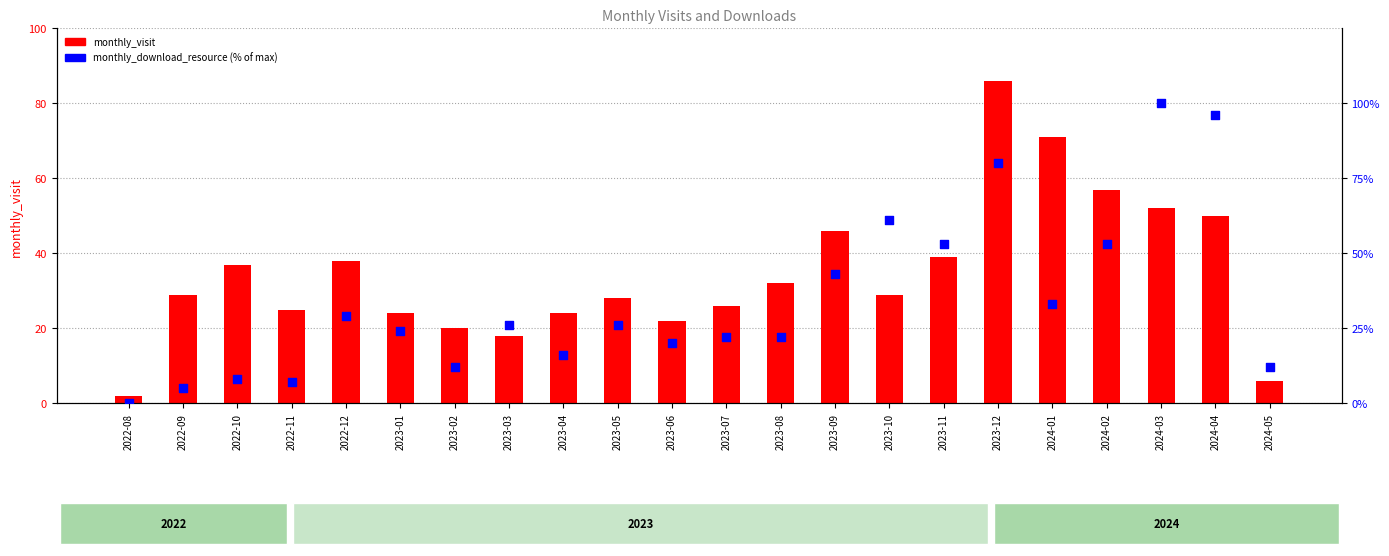

At which category is the sum across all series the highest?

2023-12